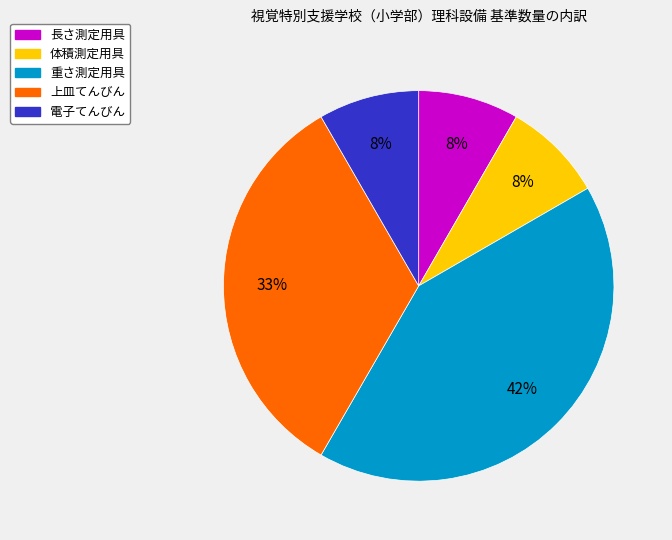

To the nearest percent, what is the difference between the 体積測定用具 and 上皿てんびん slice percentages?

25%